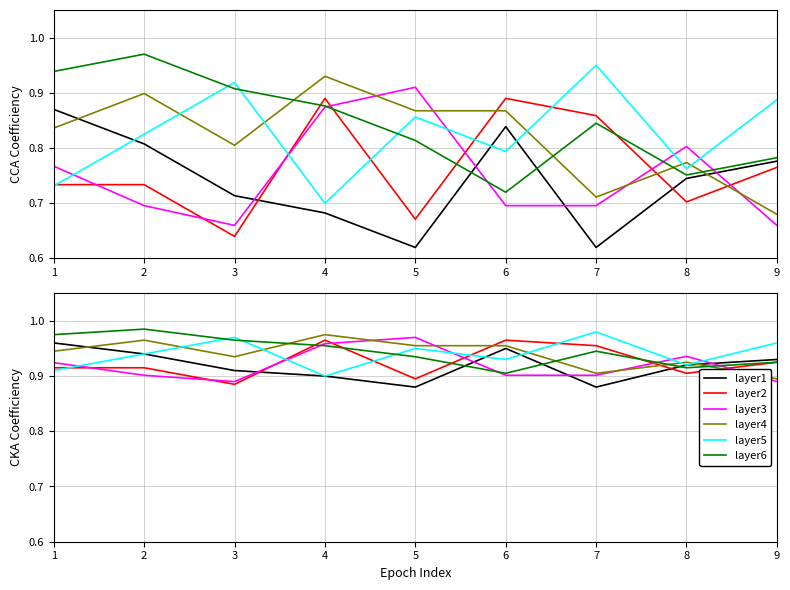

The value of layer5 at 3 is 0.5. True or false?

False